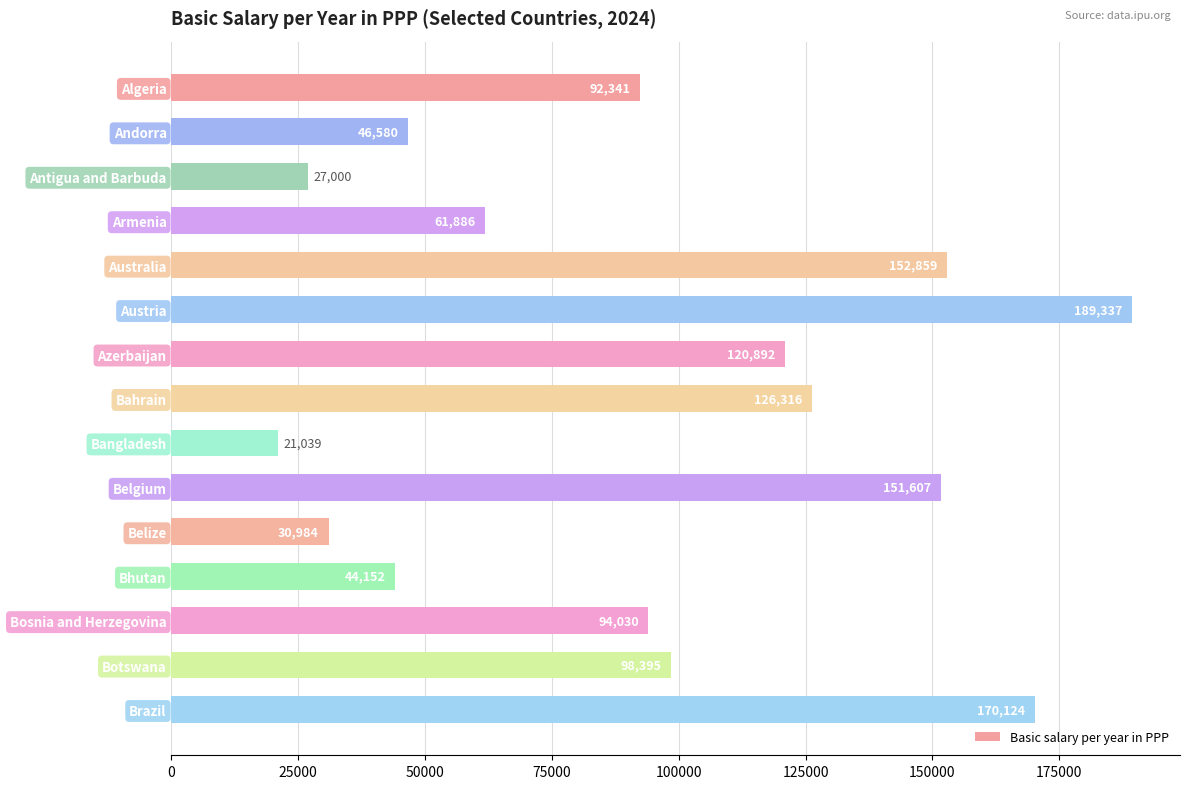

Reading bottom to top, extract all data points from this chart.

Brazil=170124	Botswana=98395	Bosnia and Herzegovina=94030	Bhutan=44152	Belize=30984	Belgium=151607	Bangladesh=21039	Bahrain=126316	Azerbaijan=120892	Austria=189337	Australia=152859	Armenia=61886	Antigua and Barbuda=27000	Andorra=46580	Algeria=92341